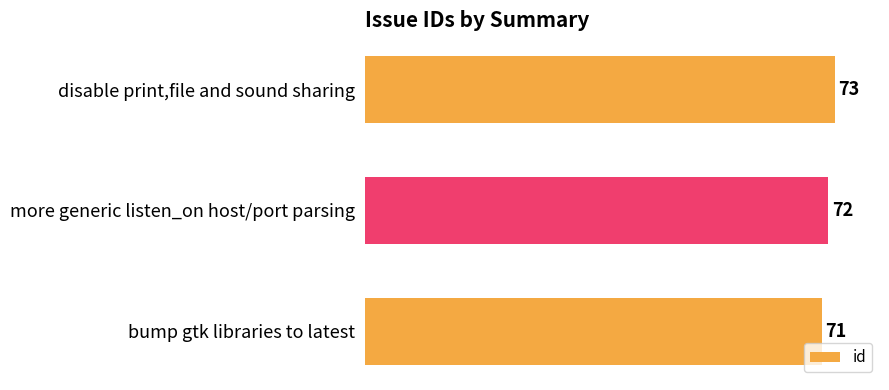

How many bars are there in total?

3